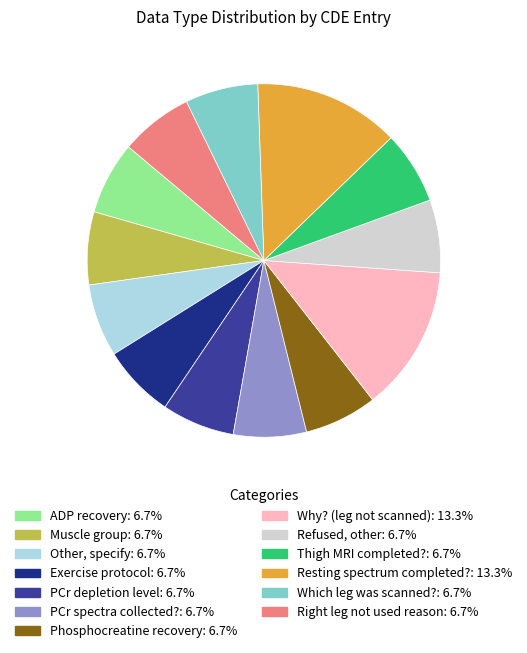

How many segments does this pie chart have?

13